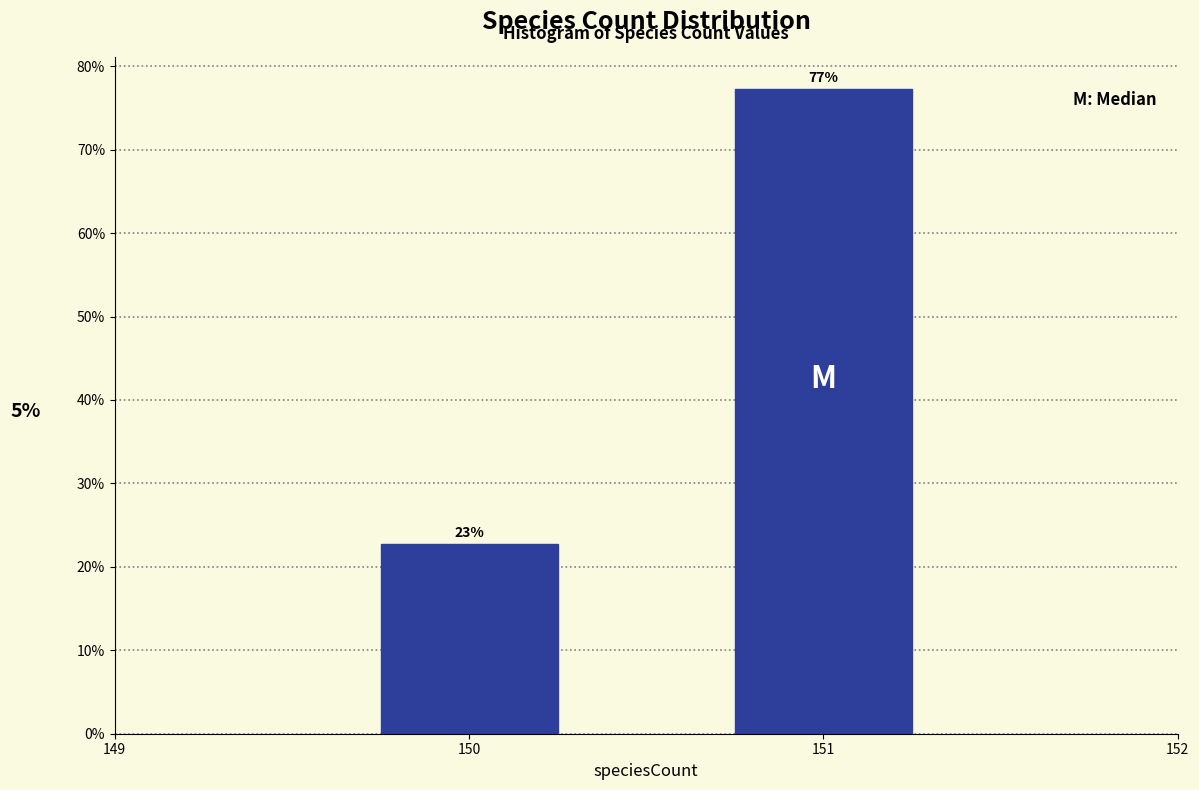

Does the chart contain any negative values?

No